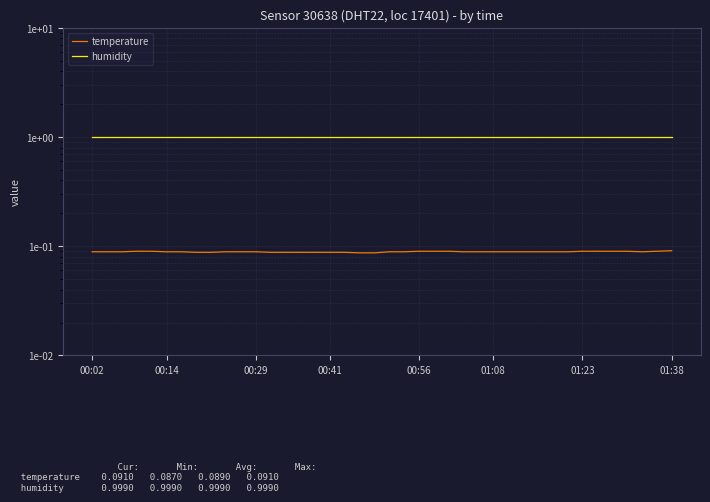

The value of temperature at 34 is 0.0. True or false?

False